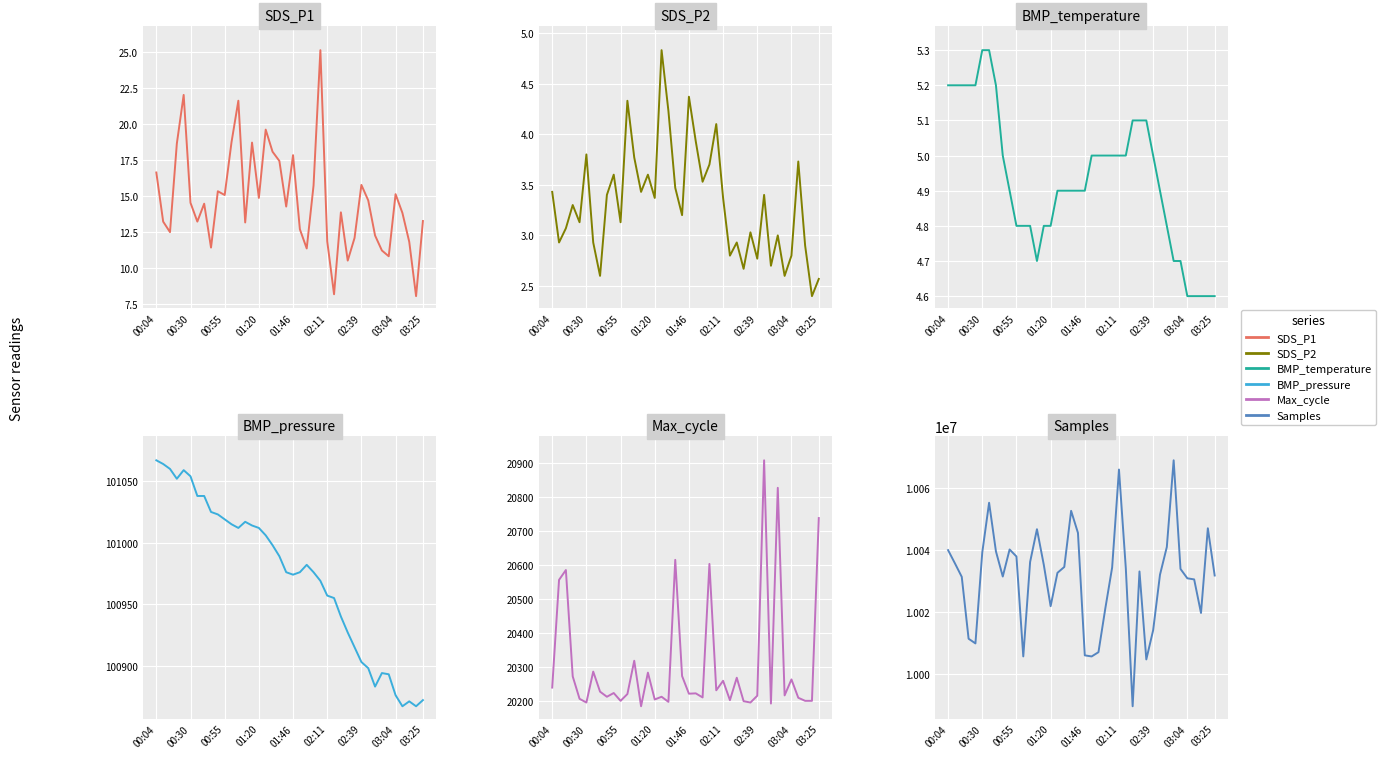

What is the approximate value of Max_cycle at 24?

20232.0